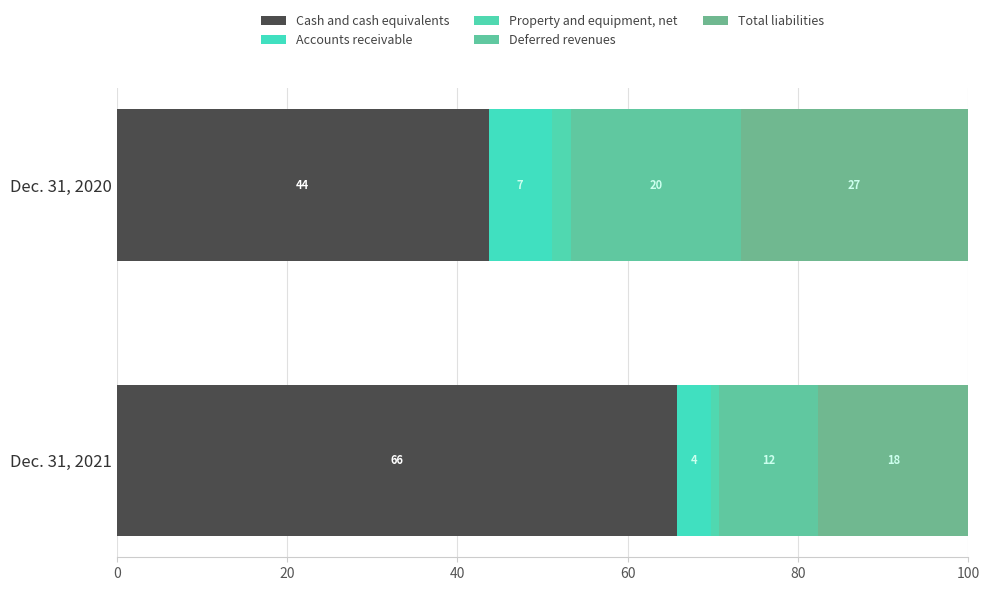

How many bars are there in each group?

5